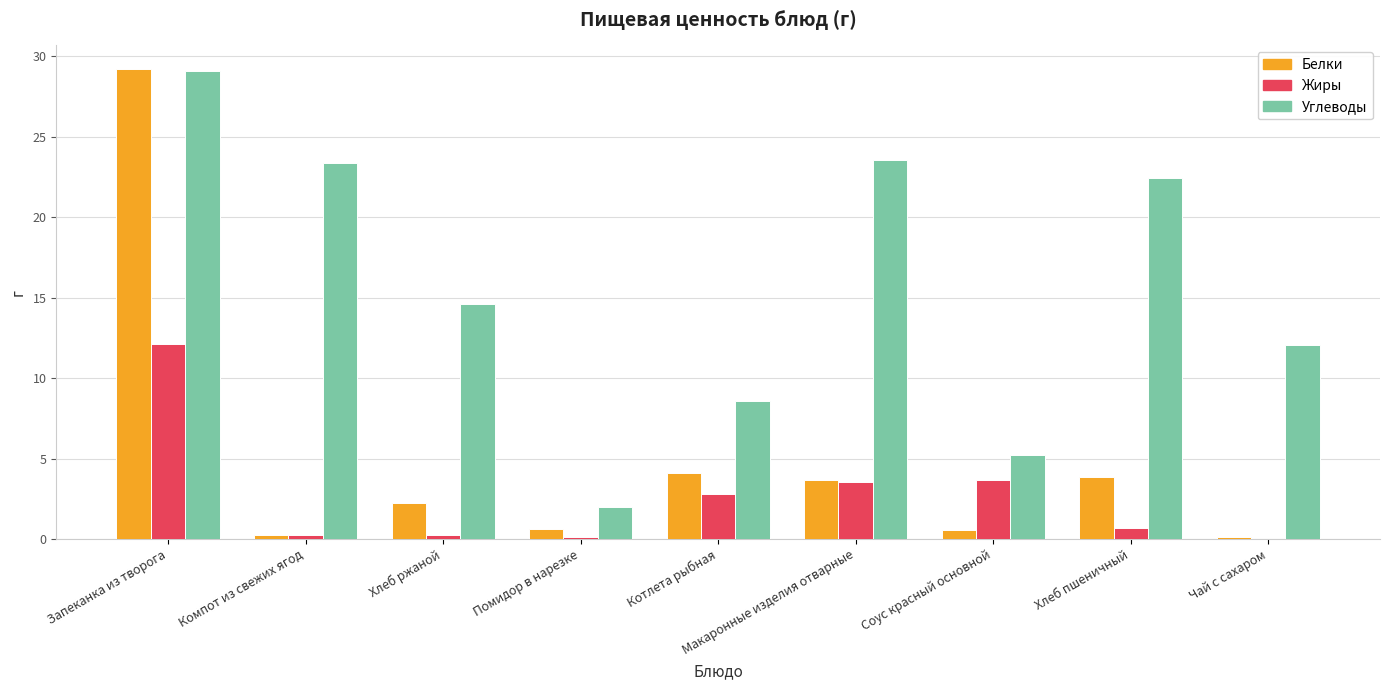

What is the total value across all series at Компот из свежих ягод?

23.9